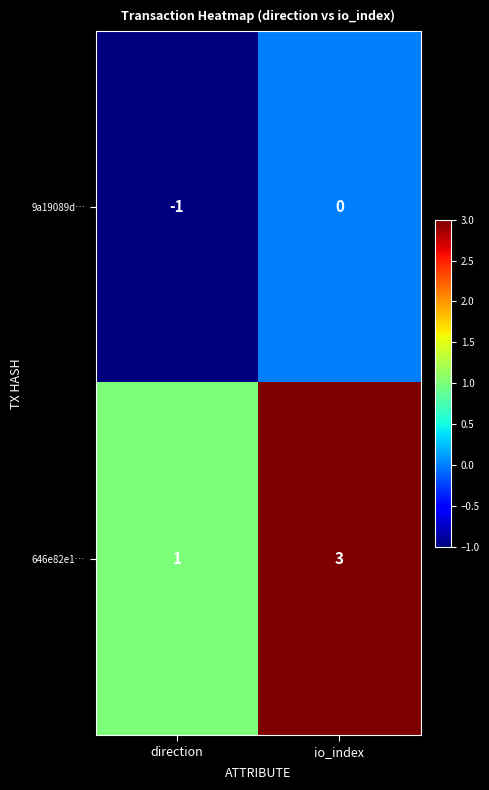

True or false: 9a19089d… has a value of -1 at direction.

True